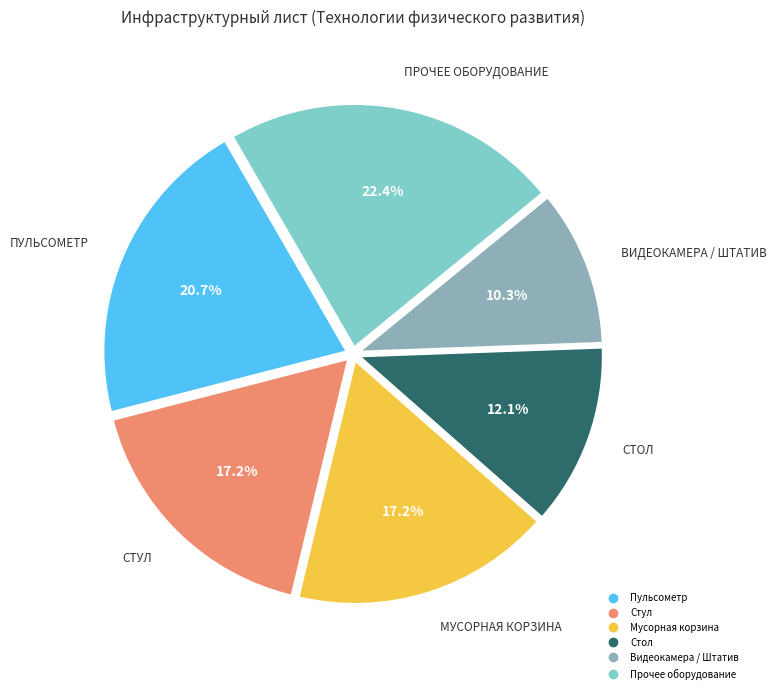

How many segments does this pie chart have?

6